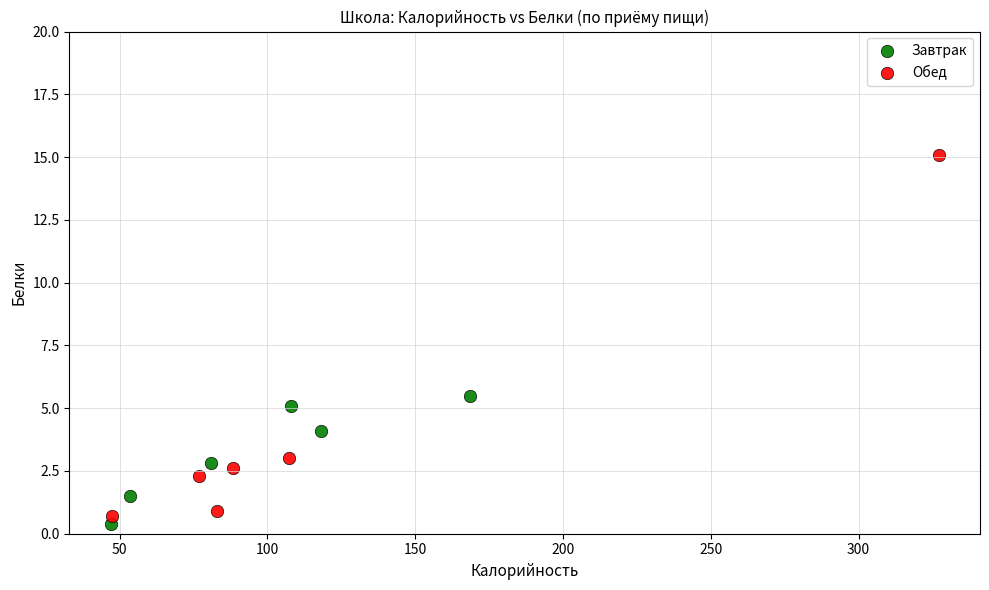

Which series contains the highest Y value?

Обед